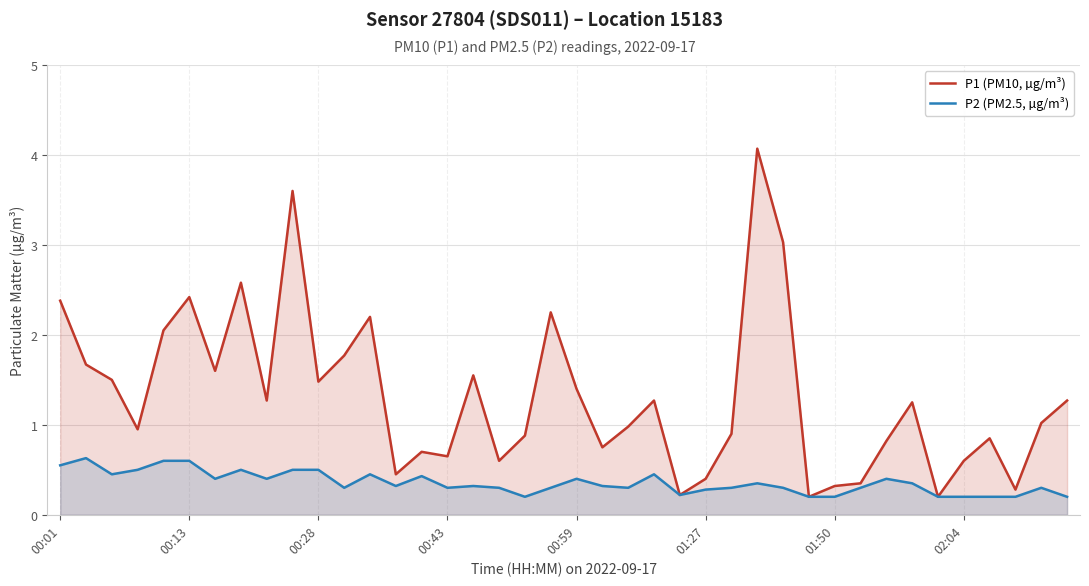

Between 00:01 and 02:04, which series saw the biggest shift?

P1 (PM10, µg/m³)